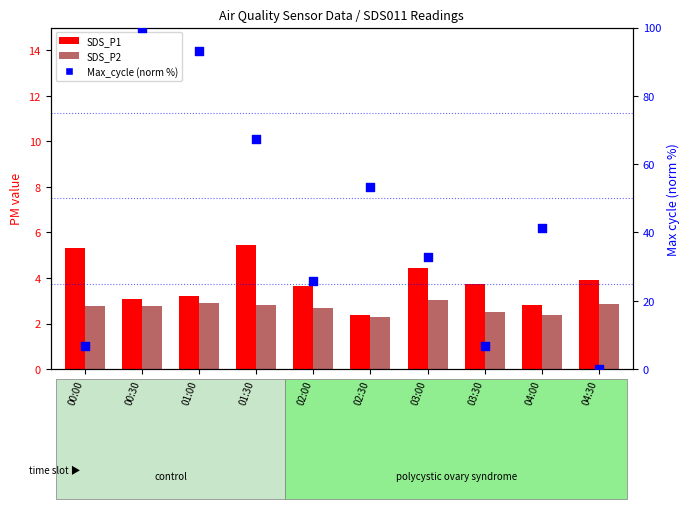

Which series has the largest total across all categories?

Max_cycle (norm)